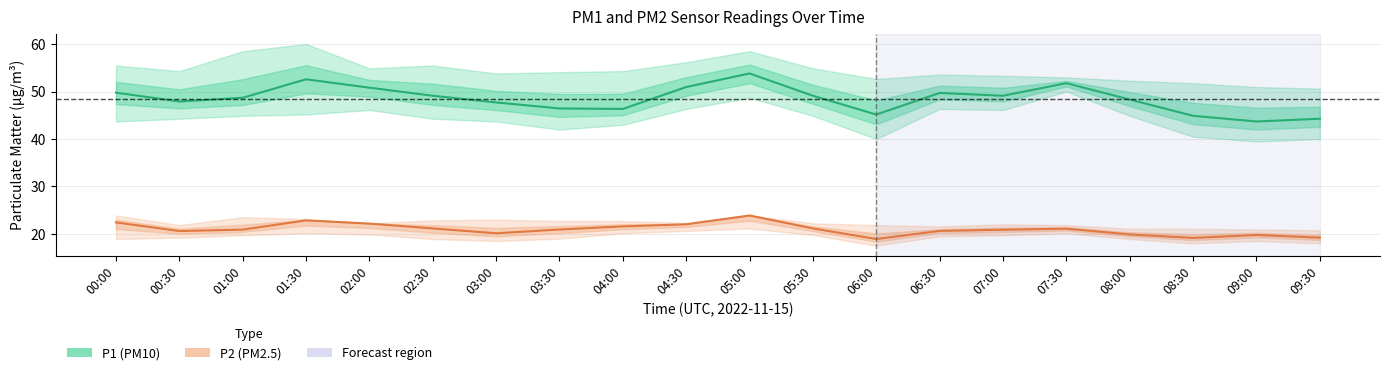

At how many categories does at least one series exceed 47?

14